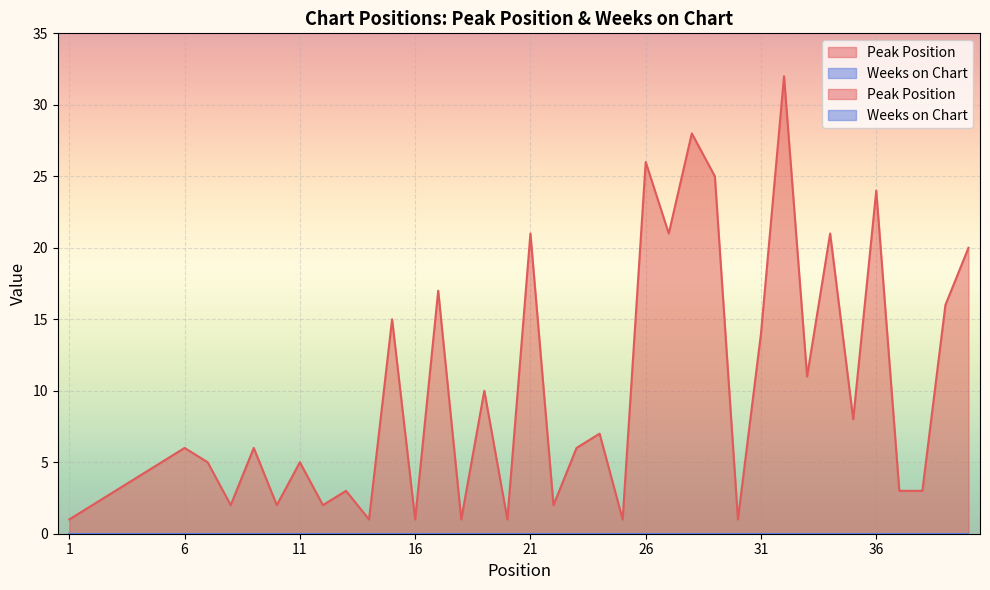

What is the change in value from 10 to 39?

+14